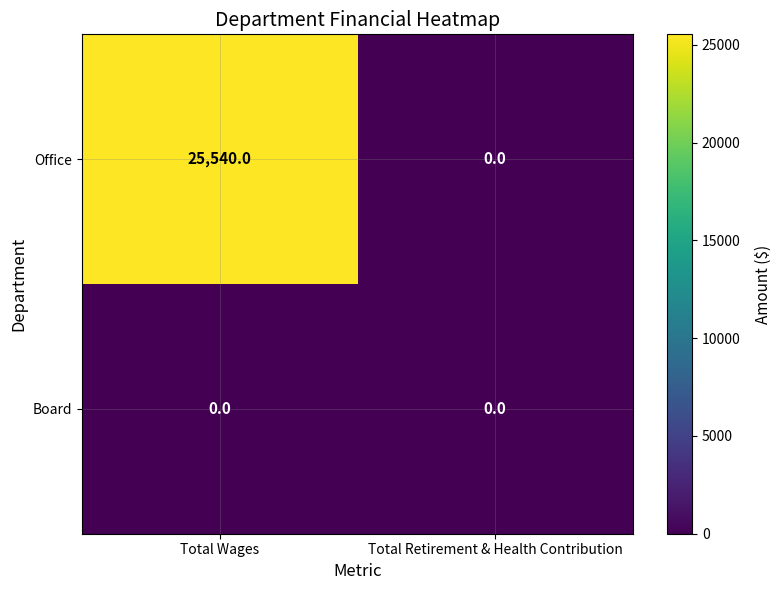

What value does the Office series have at Total Wages, to the nearest 50?

25550